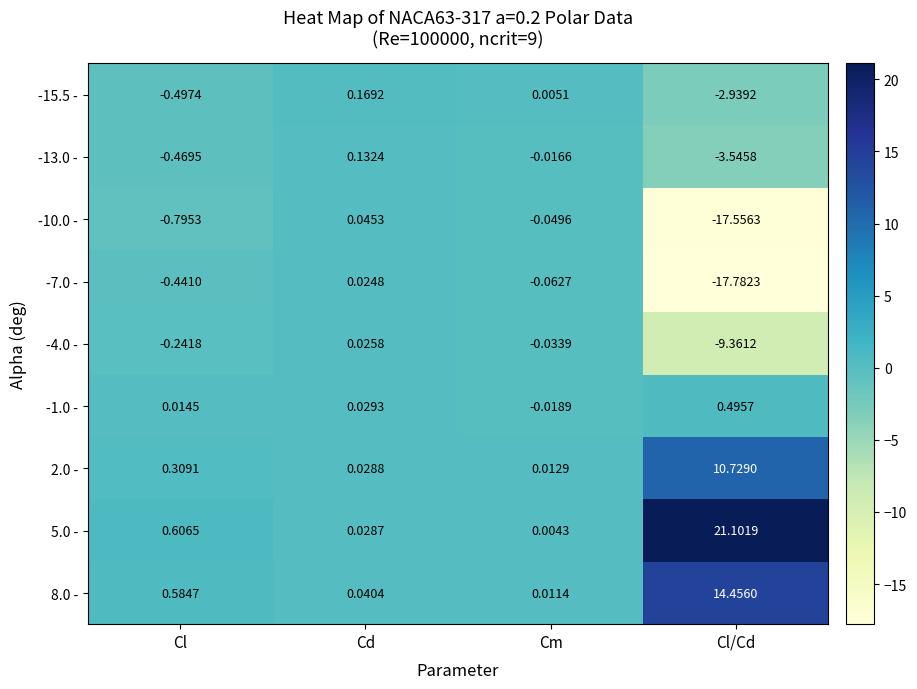

What is the total value across all series at Cl?

-0.9